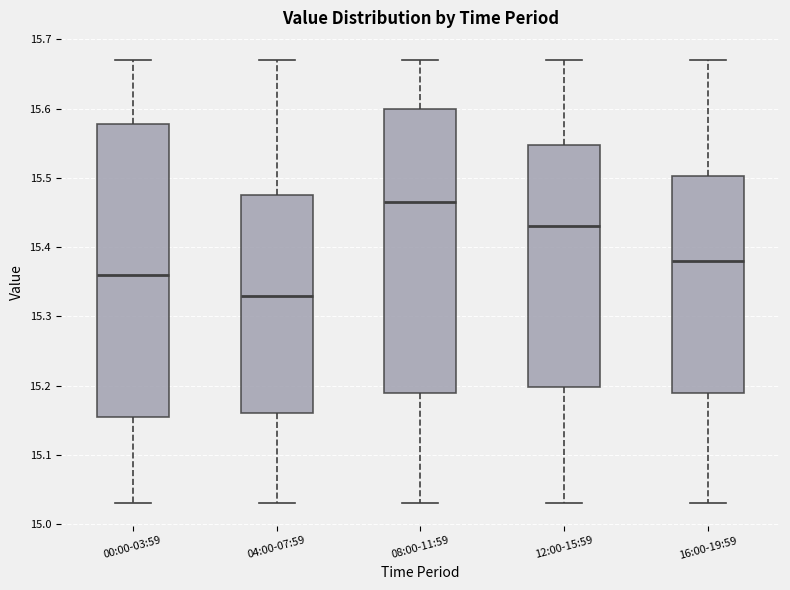

Where is the lower edge of the box for 12:00-15:59 on the y-axis? The values are not printed on the chart, so give them approximately, as read against the axis.

15.20